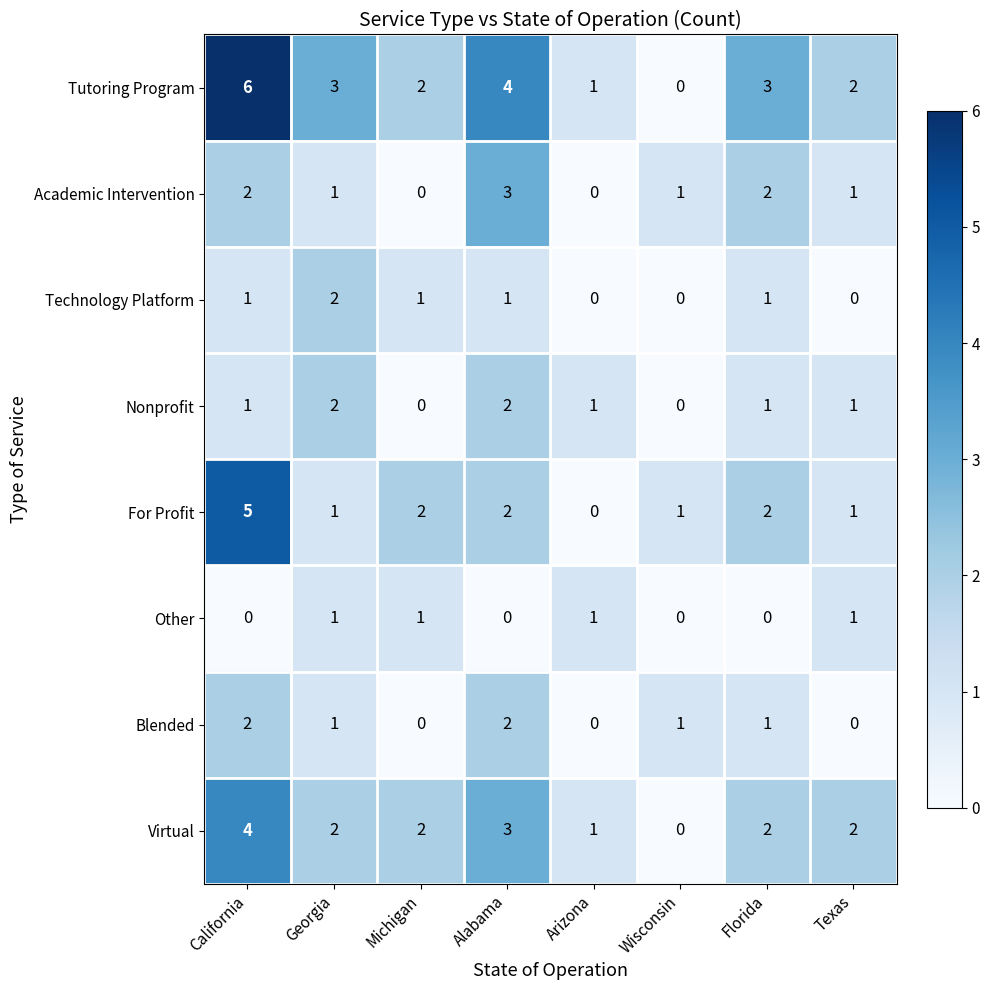

The value of Other at Arizona is 1. True or false?

True